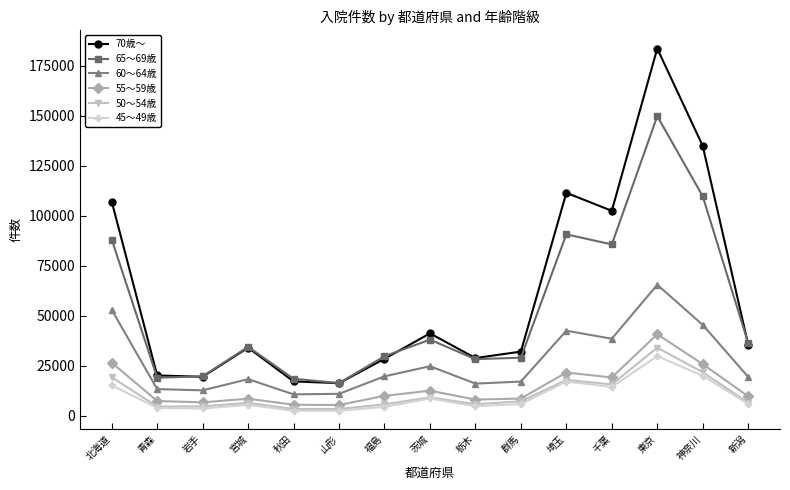

Which series has the widest spread of values?

70歳～